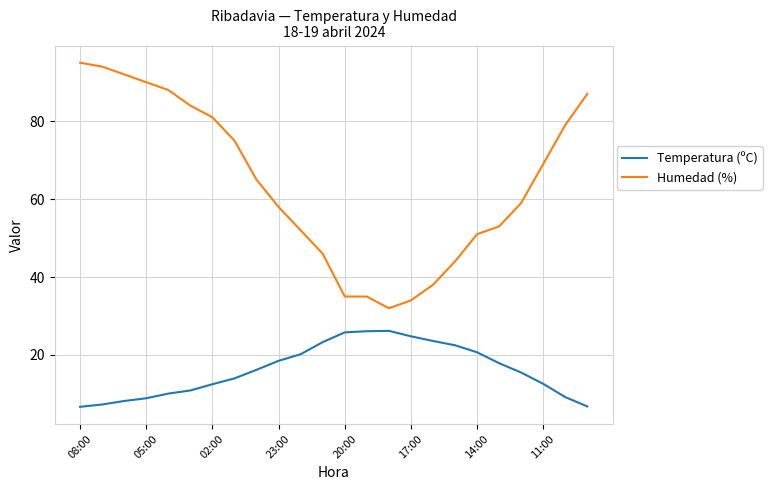

Which series has the largest range (max minus min)?

Humedad (%)